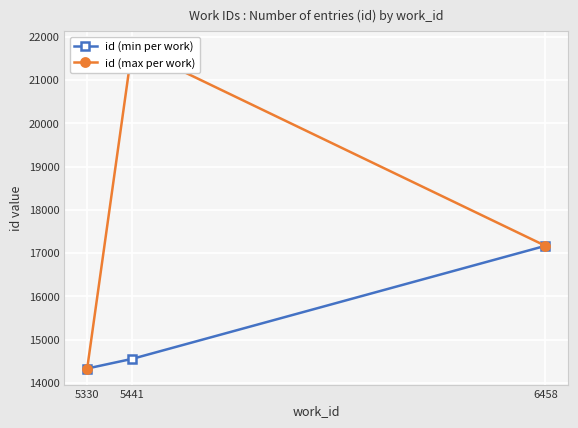

Reading left to right, list all the values displayed in this chart.

id (min per work): 5330=14332	5441=14556	6458=17169
id (max per work): 5330=14332	5441=21764	6458=17169